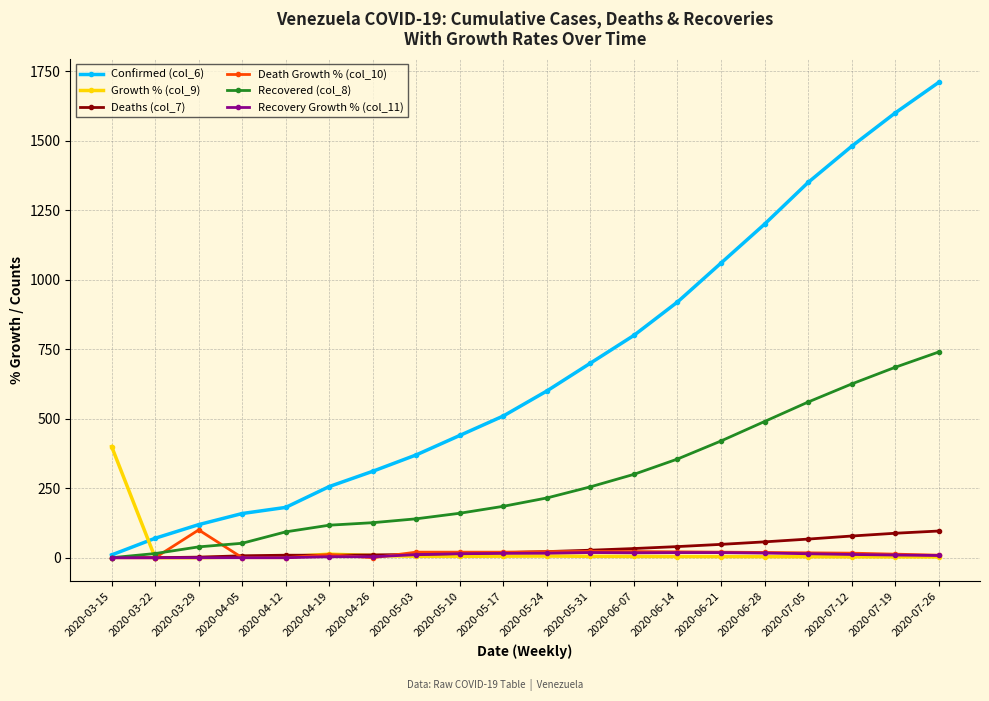

How many distinct data groups are displayed?

6